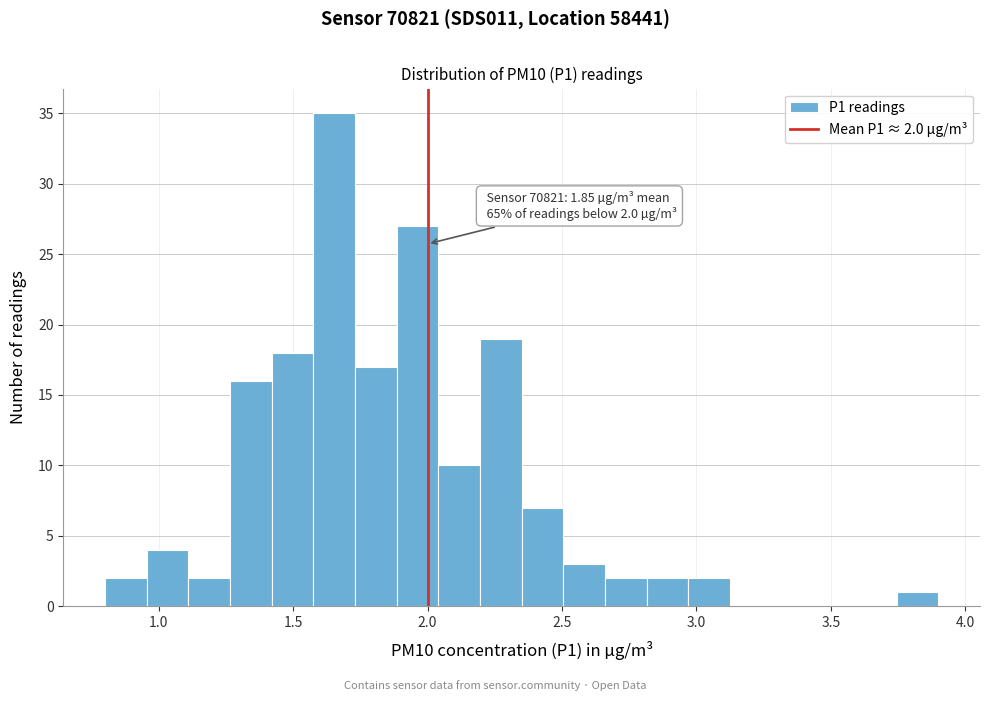

Read against the x-axis, roughly where is the centre of the tallest bar?

1.65